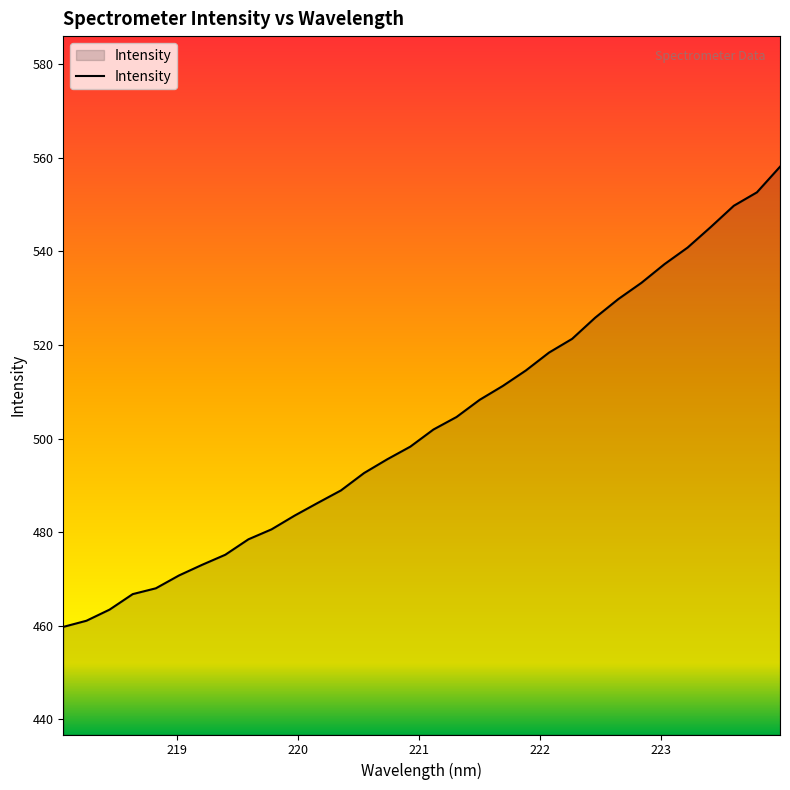

What is the minimum value shown in the chart?

459.8